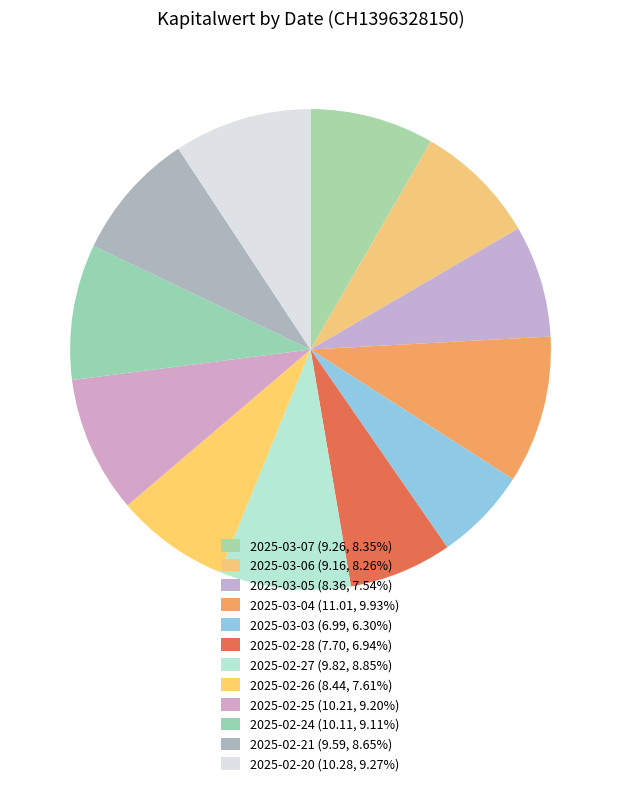

Which has a higher value, 2025-02-25 or 2025-03-07?

2025-02-25